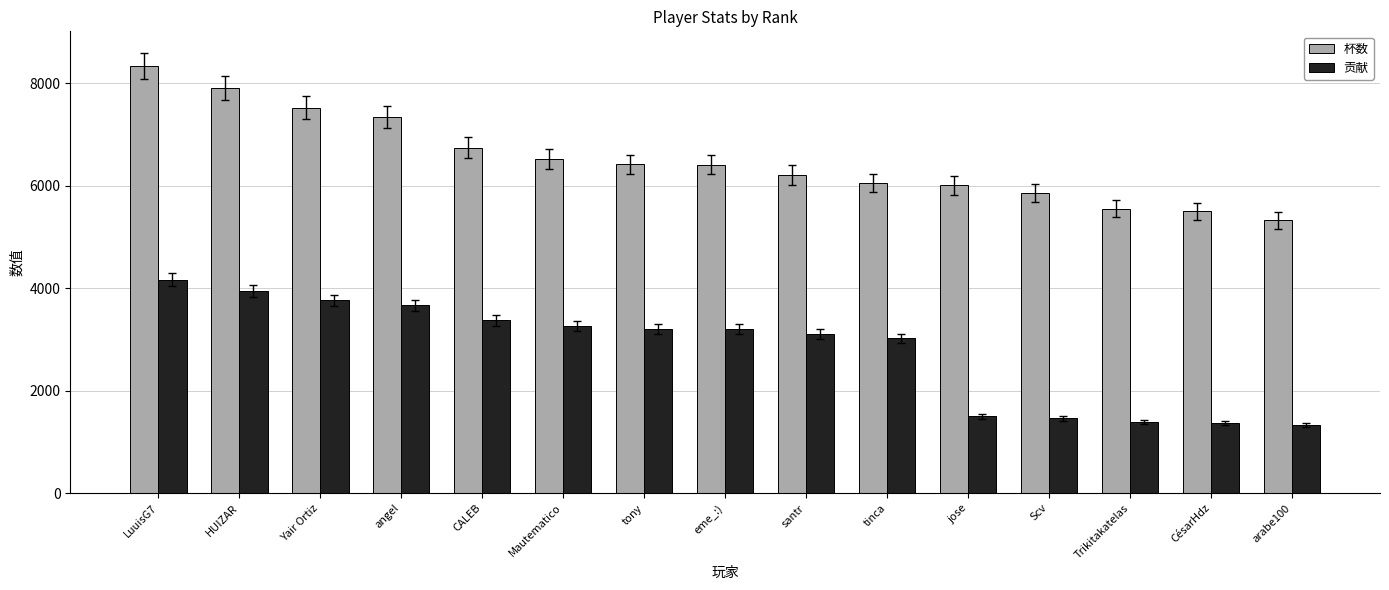

Rank the series by their average value, from highest to lowest.

杯数, 贡献